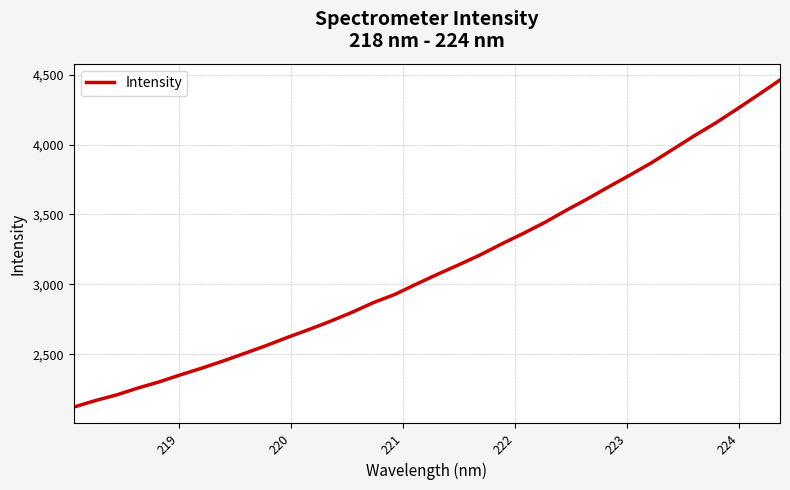

What is the greatest value displayed?

4462.9